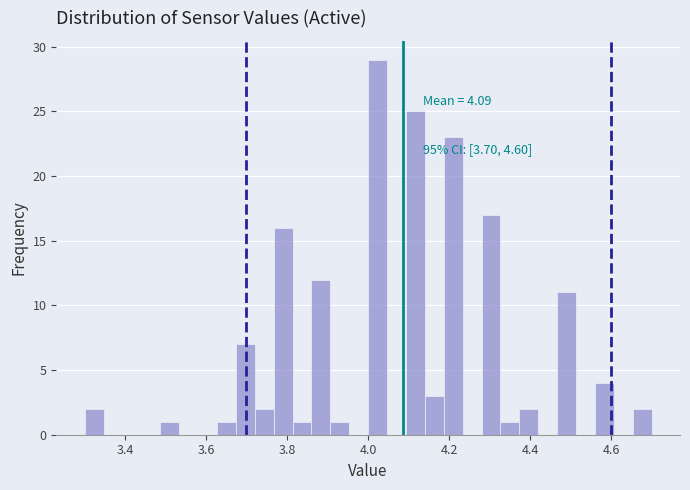

Around what value on the x-axis is the tallest bar? Give the approximate position of its centre, as read against the axis.

4.02